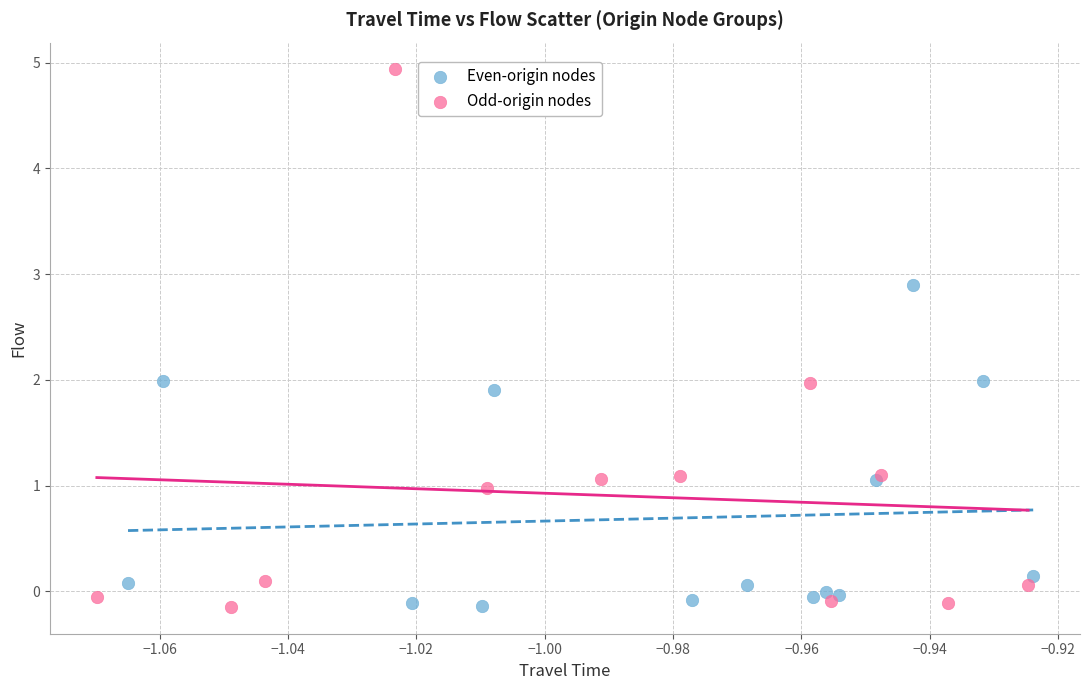

Which series has the largest Y range (max minus min)?

Odd-origin nodes